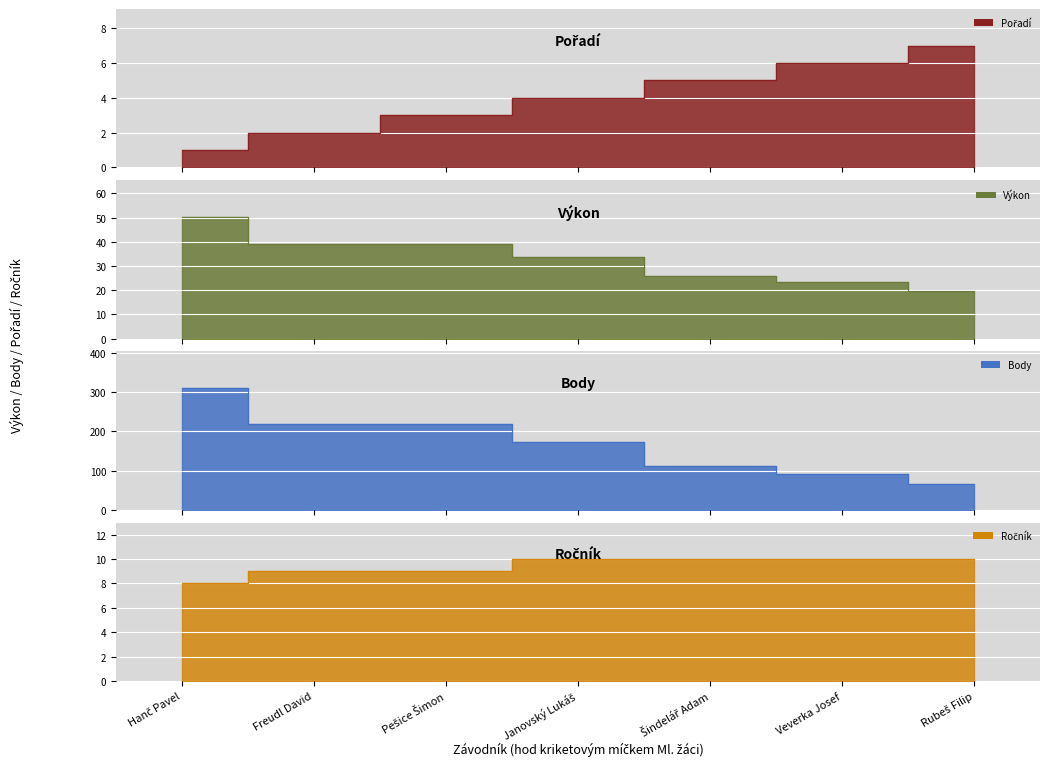

Which has a higher value, Janovský Lukáš or Rubeš Filip?

Rubeš Filip